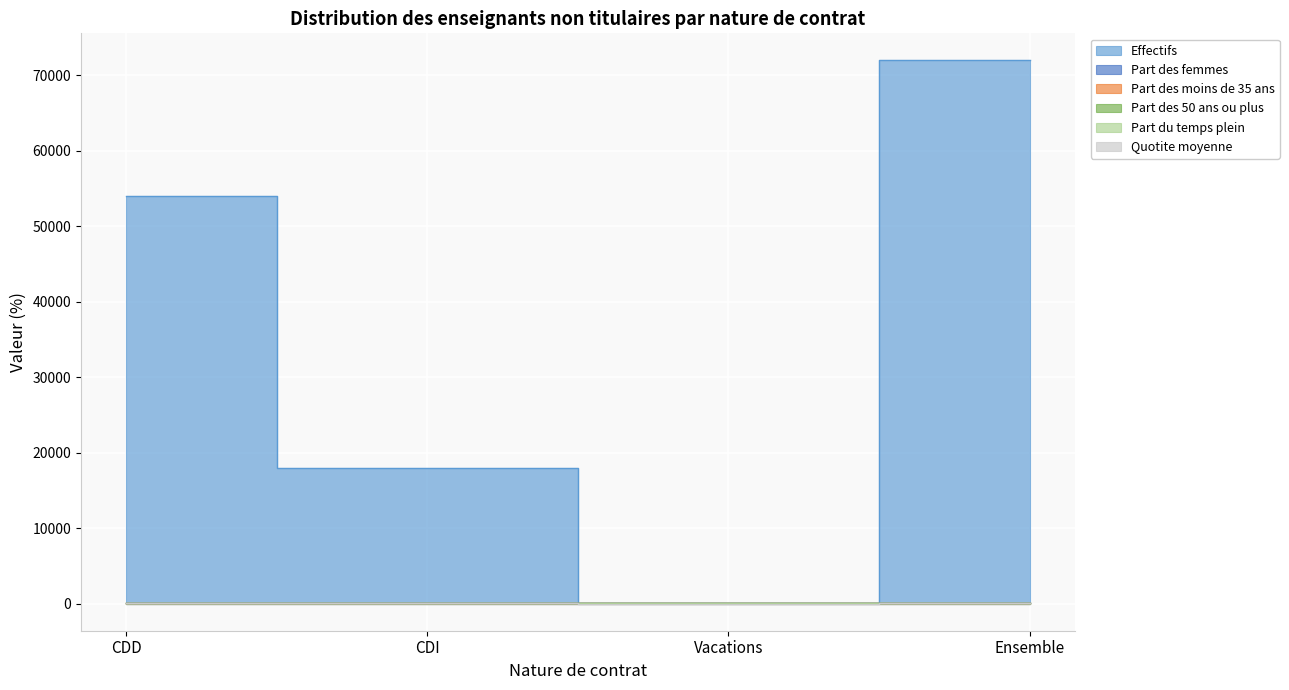

What are all the series names shown in the legend?

Effectifs, Part des femmes, Part des moins de 35 ans, Part des 50 ans ou plus, Part du temps plein, Quotite moyenne